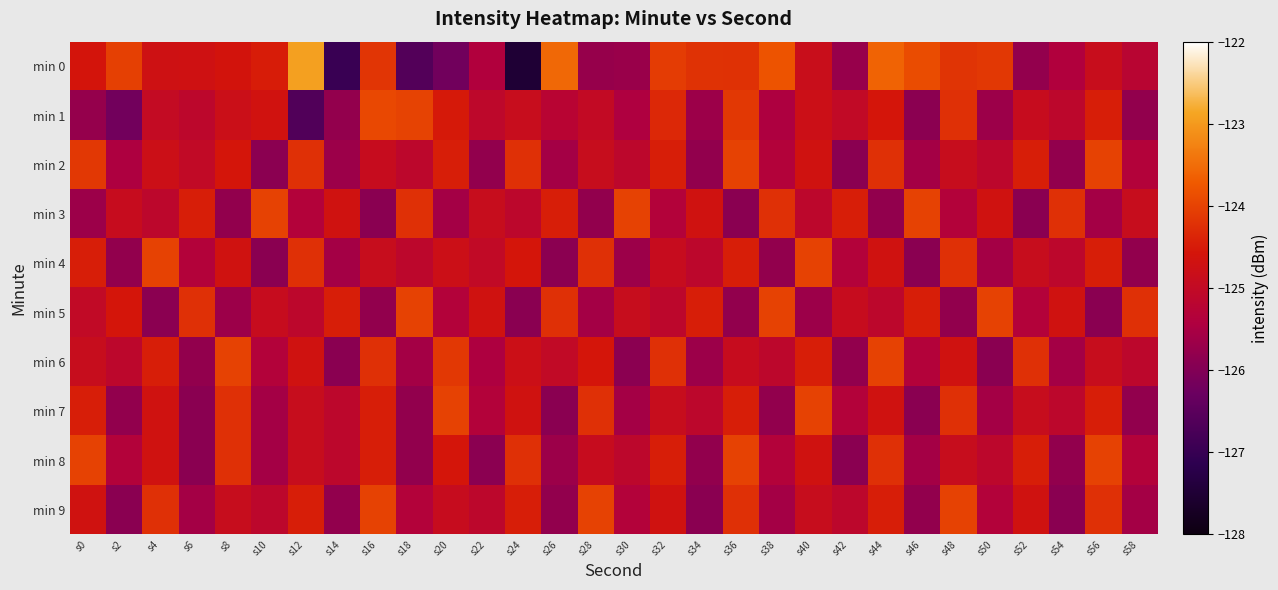

Which category has the highest value across all series?

s12